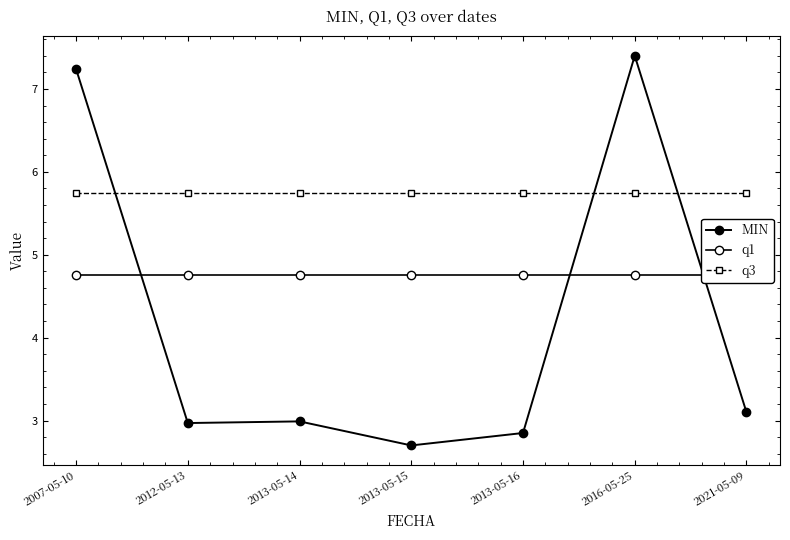

List the labels in order of q3 value, smallest first.

2007-05-10, 2012-05-13, 2013-05-14, 2013-05-15, 2013-05-16, 2016-05-25, 2021-05-09